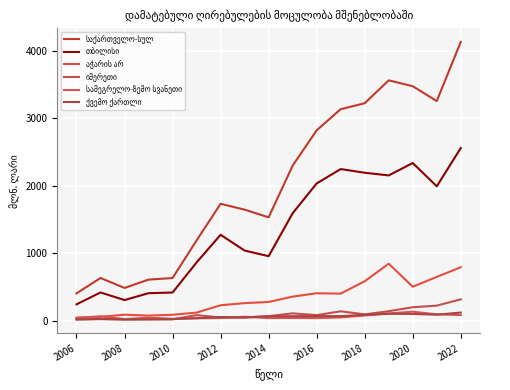

True or false: აჭარის არ and იმერეთი intersect in this chart.

False